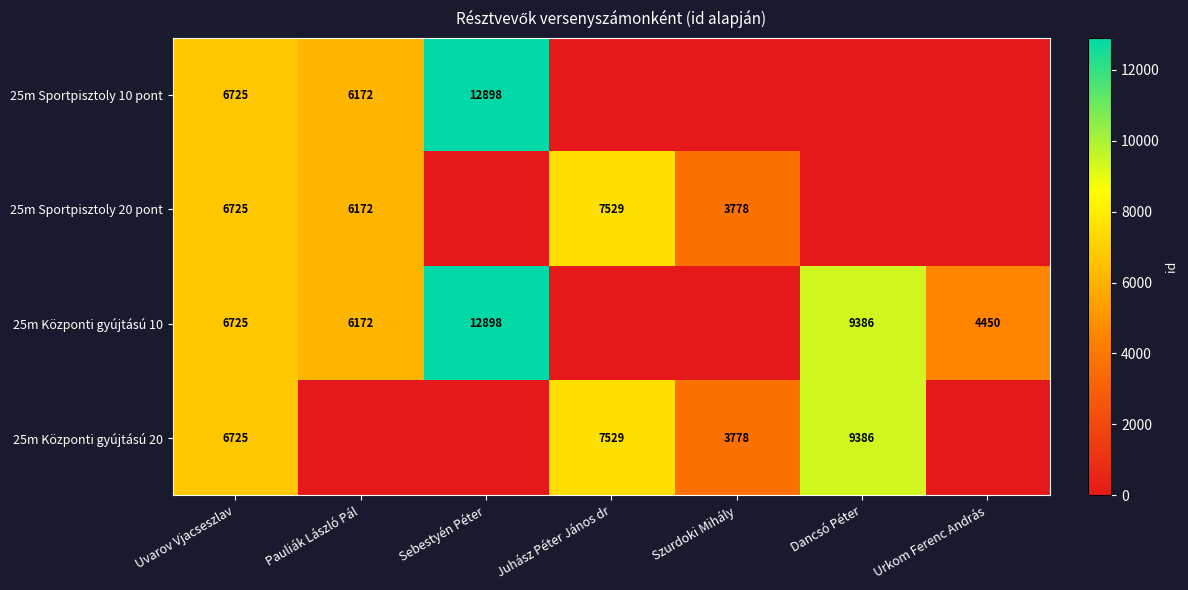

True or false: 25m Központi gyújtású 20 has a value of 6151 at Dancsó Péter.

False